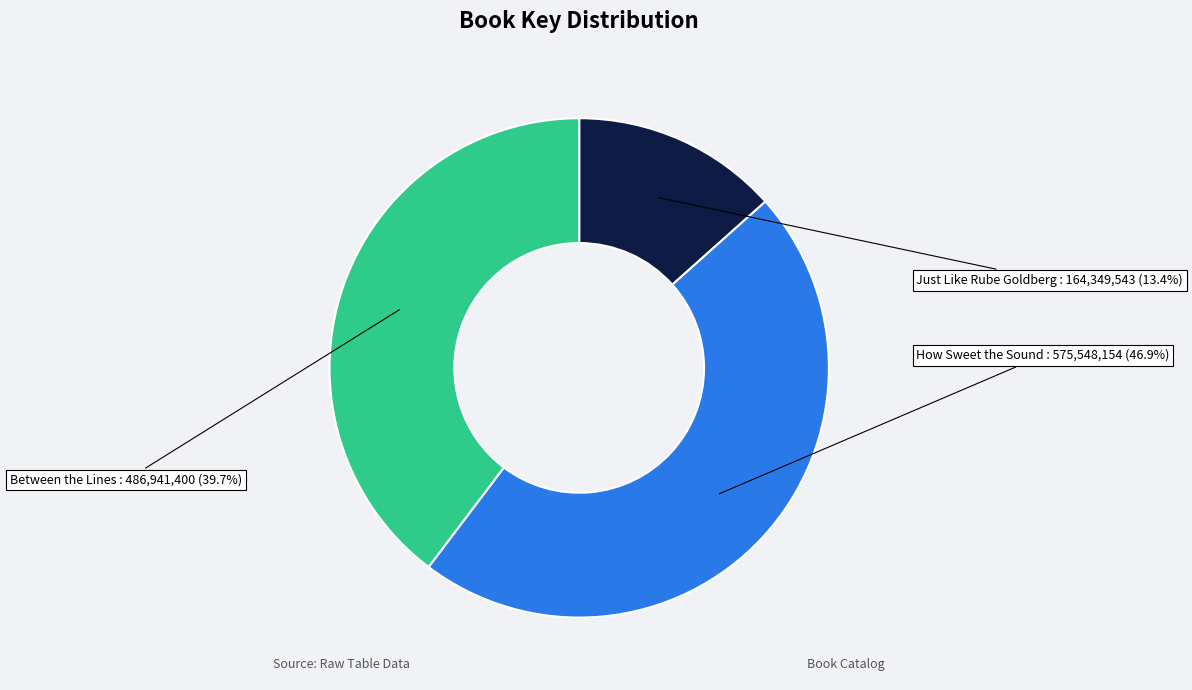

To the nearest percent, what portion does How Sweet the Sound represent?

47%